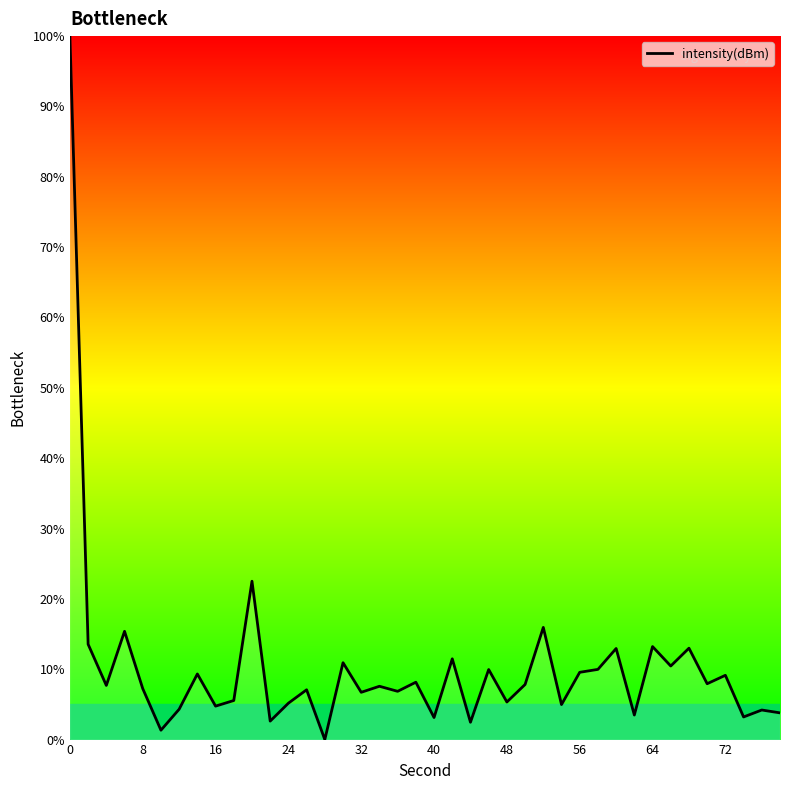

How many lines are shown in the chart?

1